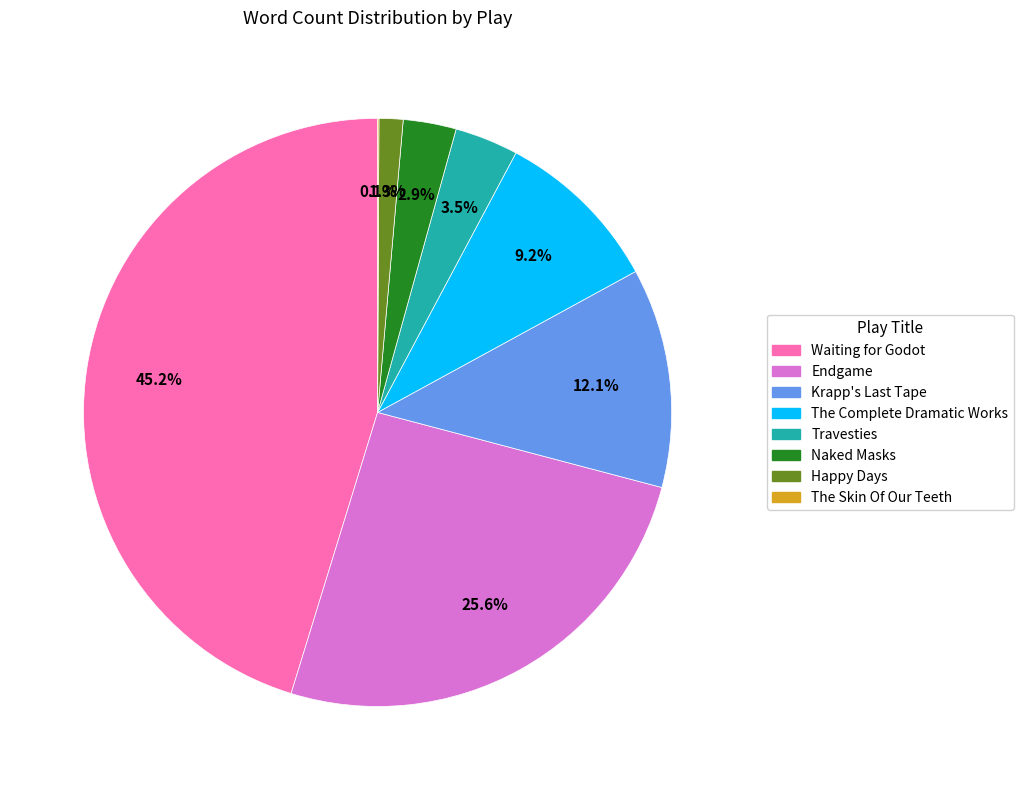

Approximately how many times larger is the value at Travesties compared to Waiting for Godot?

0.1